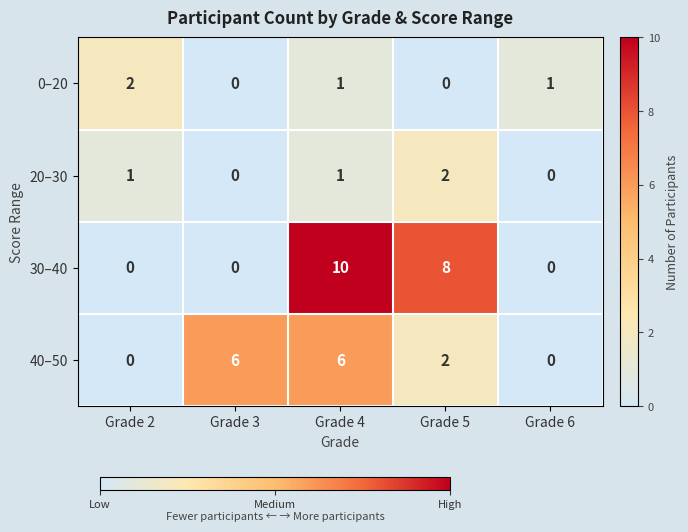

At which label is 30–40 closest to 5?

Grade 5